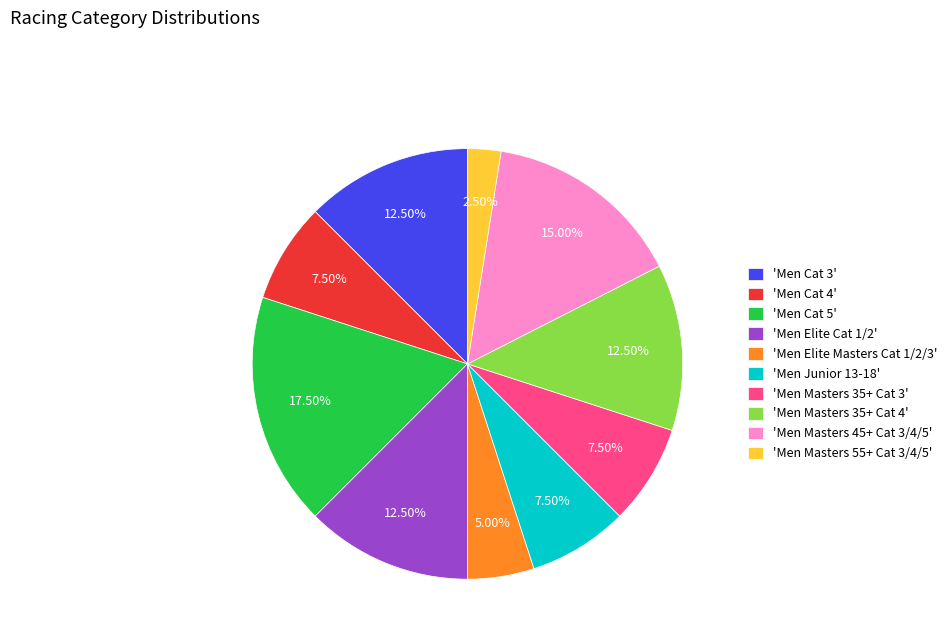

Between 'Men Elite Cat 1/2' and 'Men Masters 55+ Cat 3/4/5', which is larger?

'Men Elite Cat 1/2'